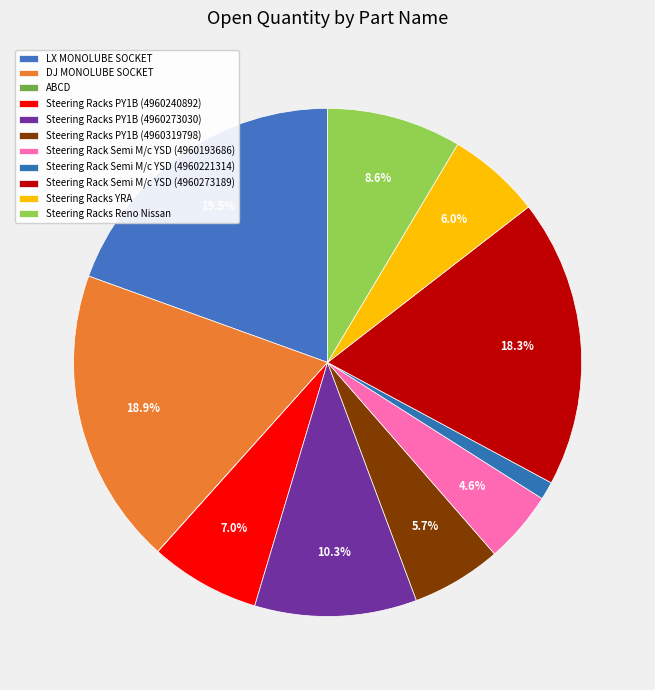

Is it true that Steering Rack Semi M/c YSD (4960221314) is 1% of the pie?

True